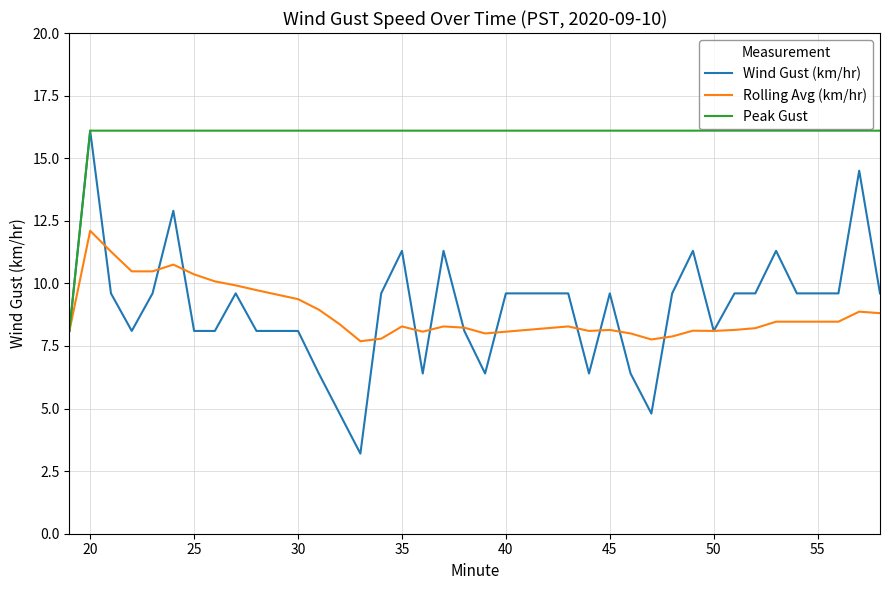

What is the greatest value displayed?

16.1